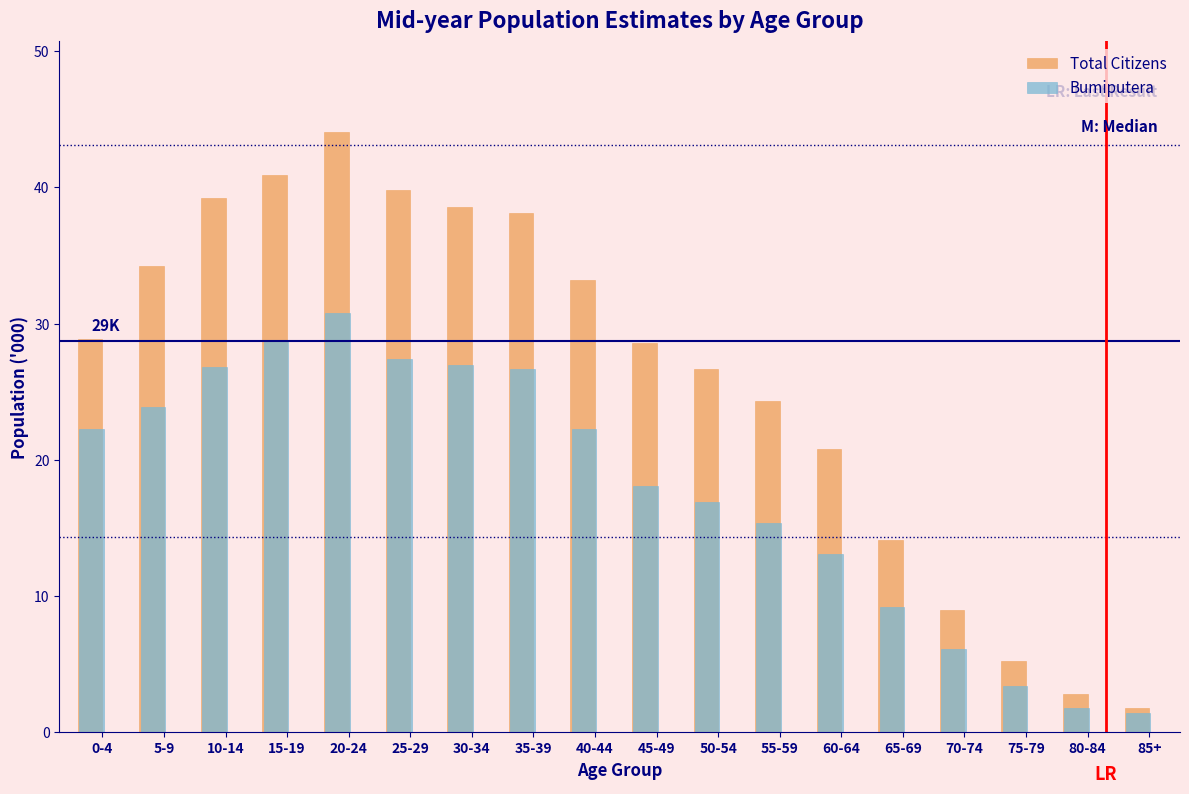

Which series has the largest total across all categories?

Total Citizens